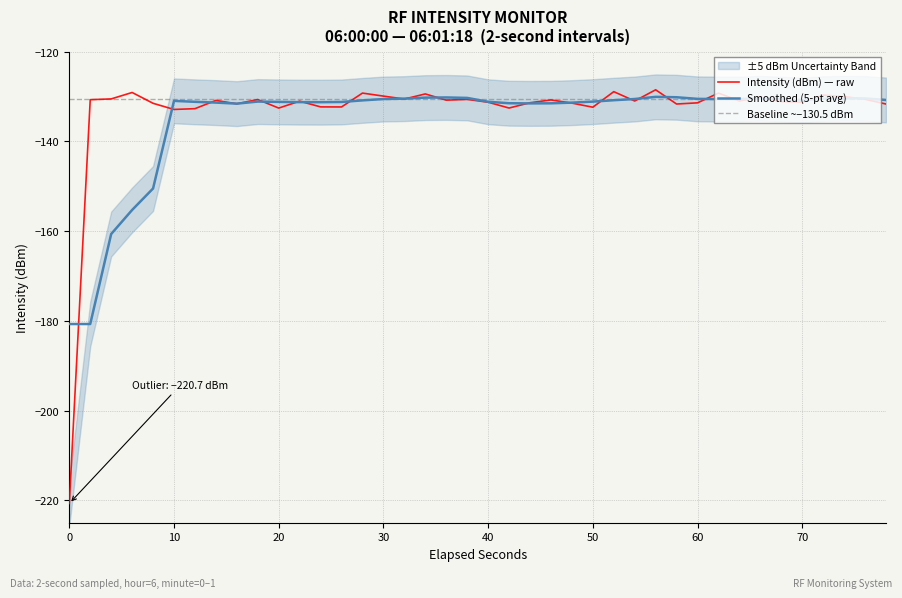

Does the chart have visible grid lines?

Yes